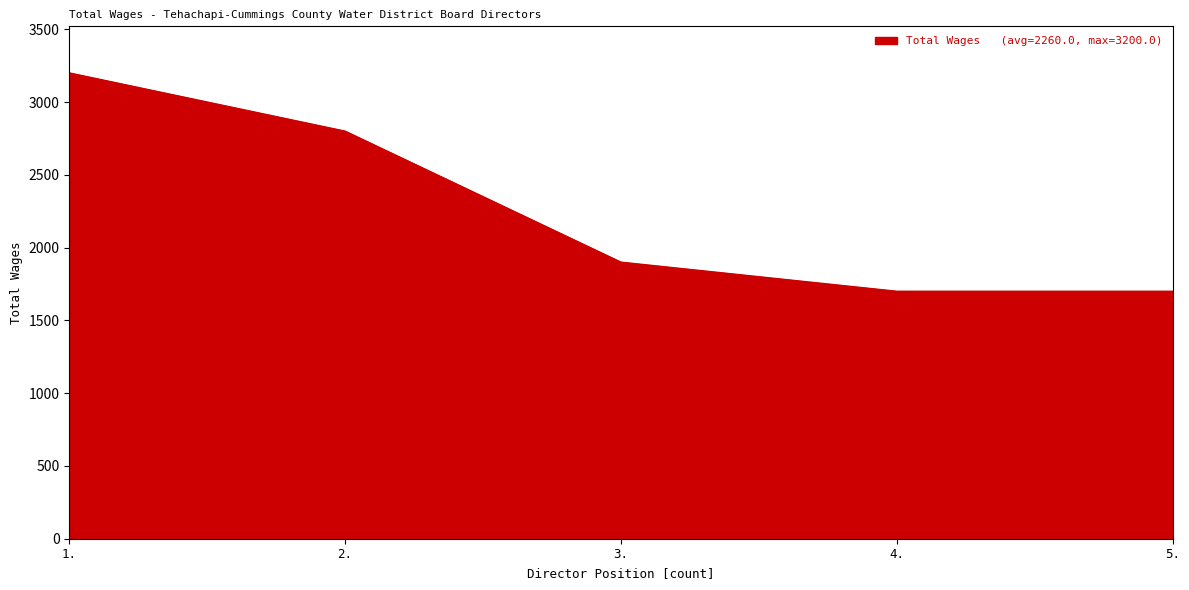

Which label corresponds to the largest value in the chart?

1.